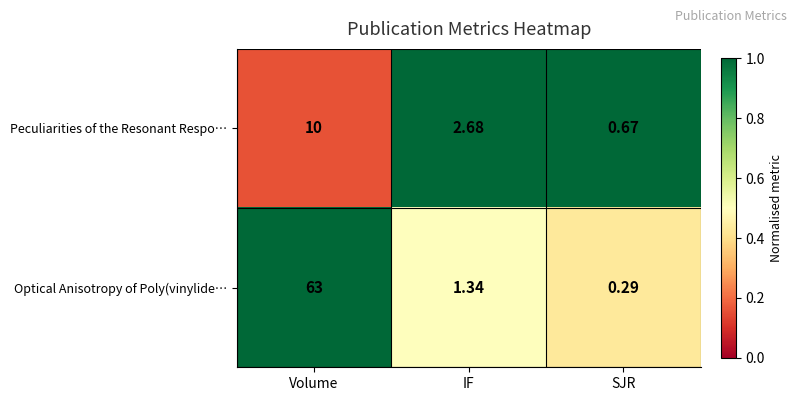

At which label does Optical Anisotropy of Poly(vinylide… reach its minimum?

SJR